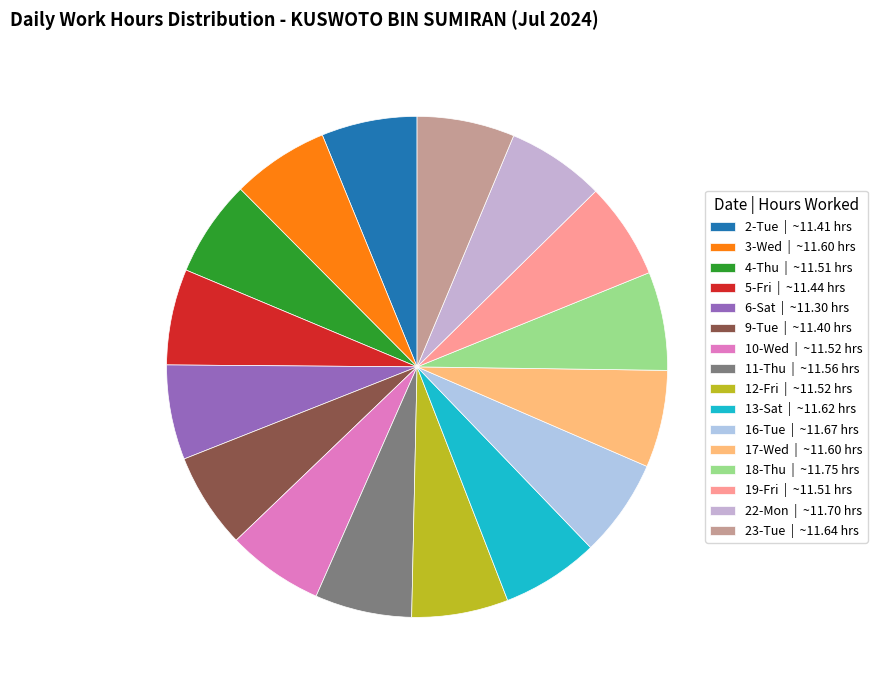

Approximately how many times larger is the value at 17-Wed compared to 9-Tue?

1.0